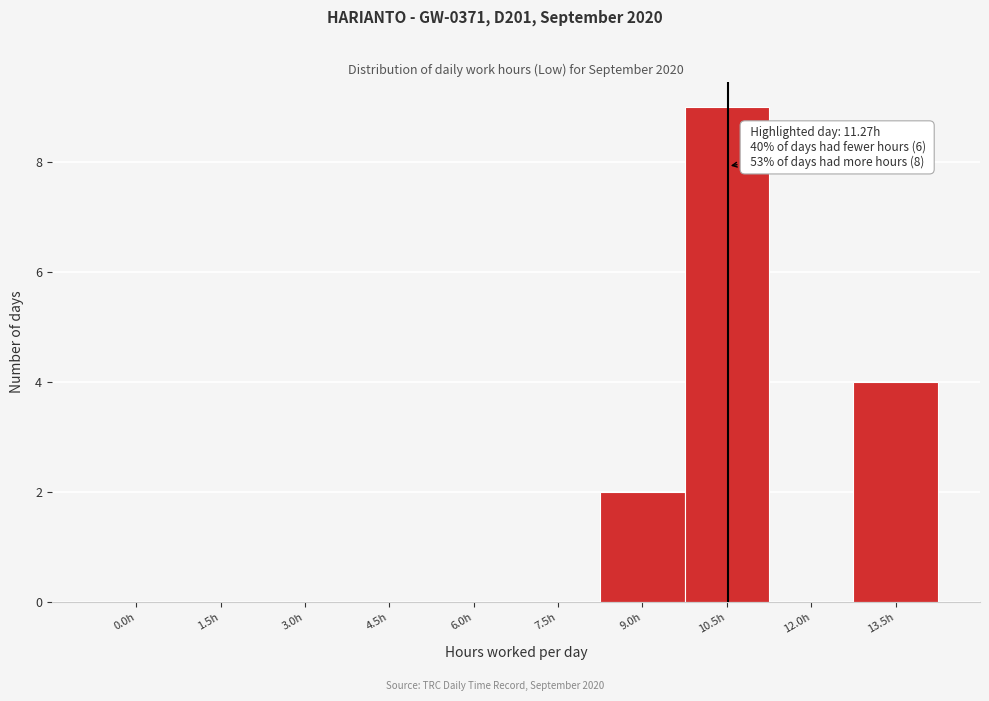

Reading left to right, transcribe all the data shown in this chart.

0.0h=0	1.5h=0	3.0h=0	4.5h=0	6.0h=0	7.5h=0	9.0h=2	10.5h=9	12.0h=0	13.5h=4